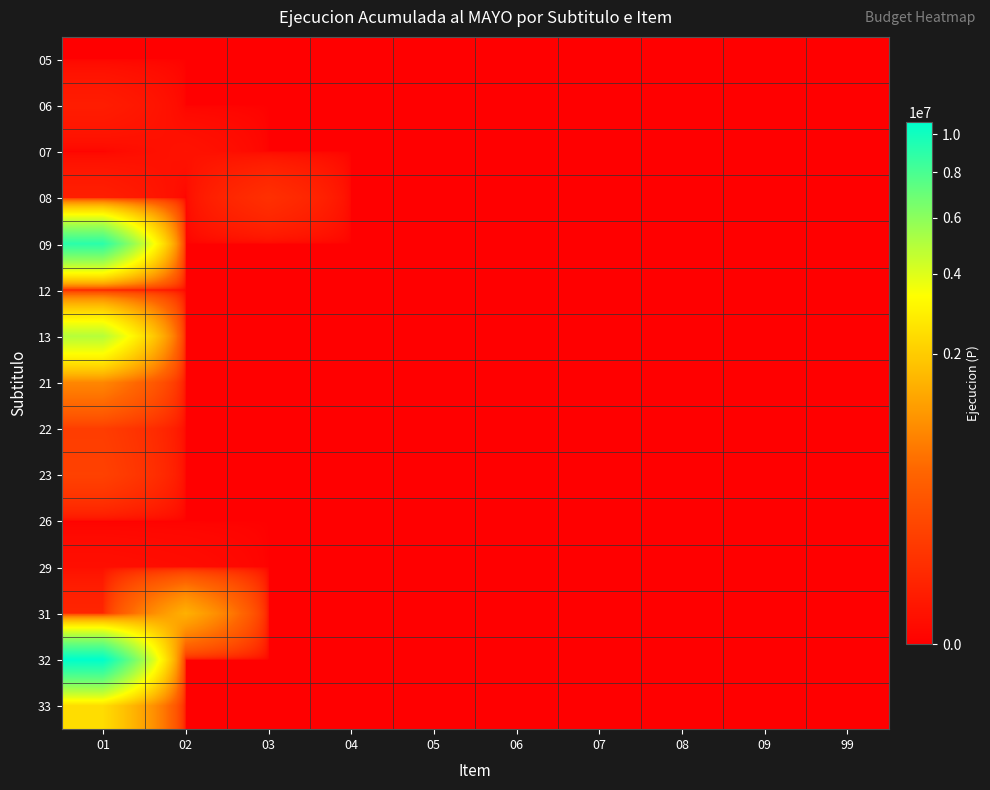

How many categories are shown in the chart?

10